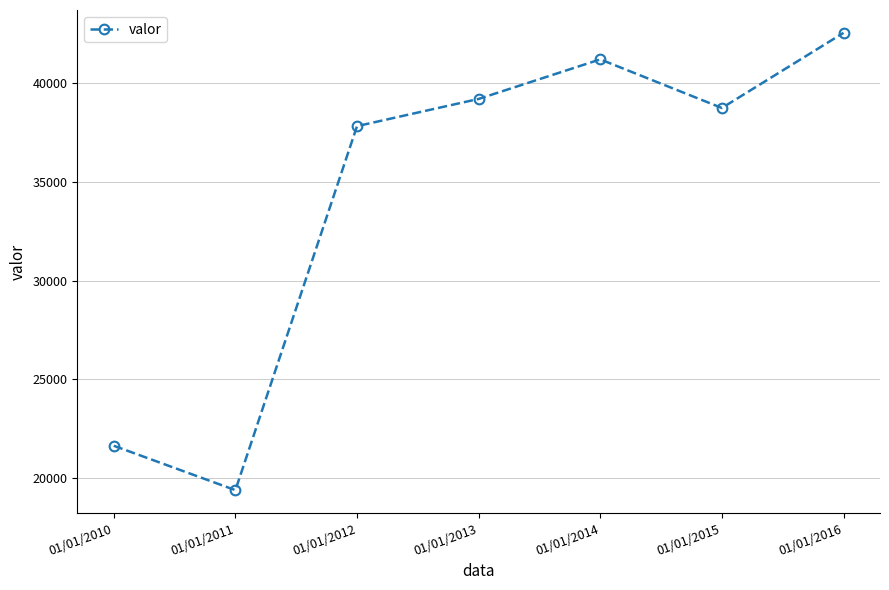

What is the ratio of the value at 01/01/2015 to the value at 01/01/2013?

1.0